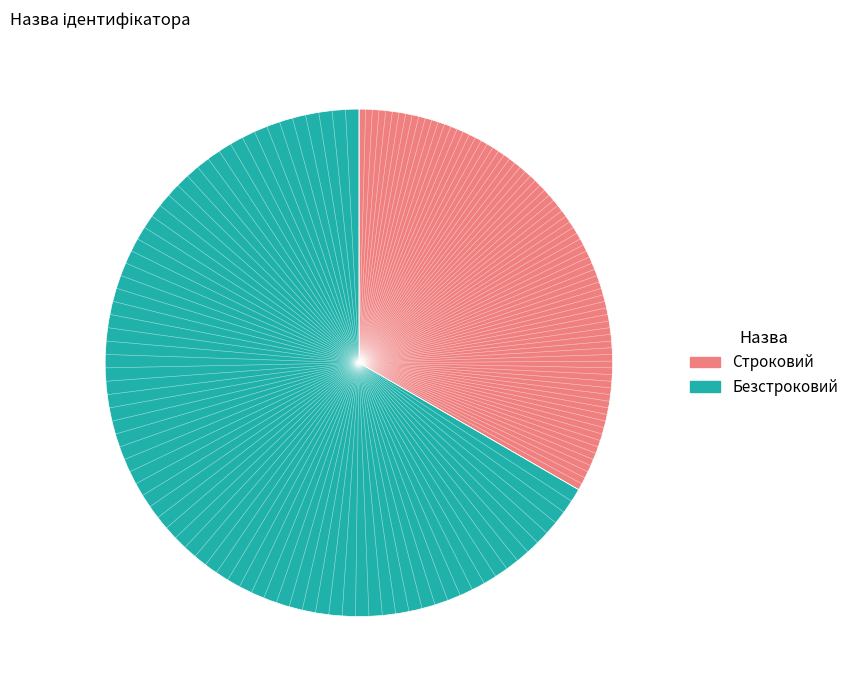

Between Безстроковий and Строковий, which is larger?

Безстроковий